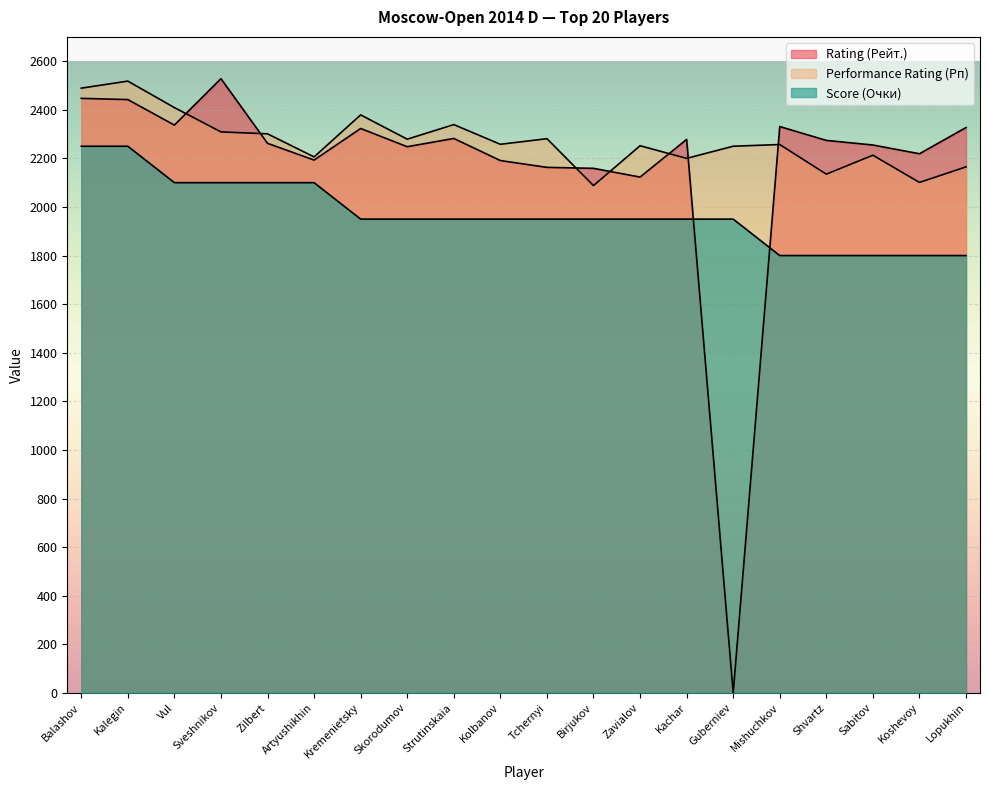

Where does the Performance Rating (Рп) series first go above 2258?

Balashov